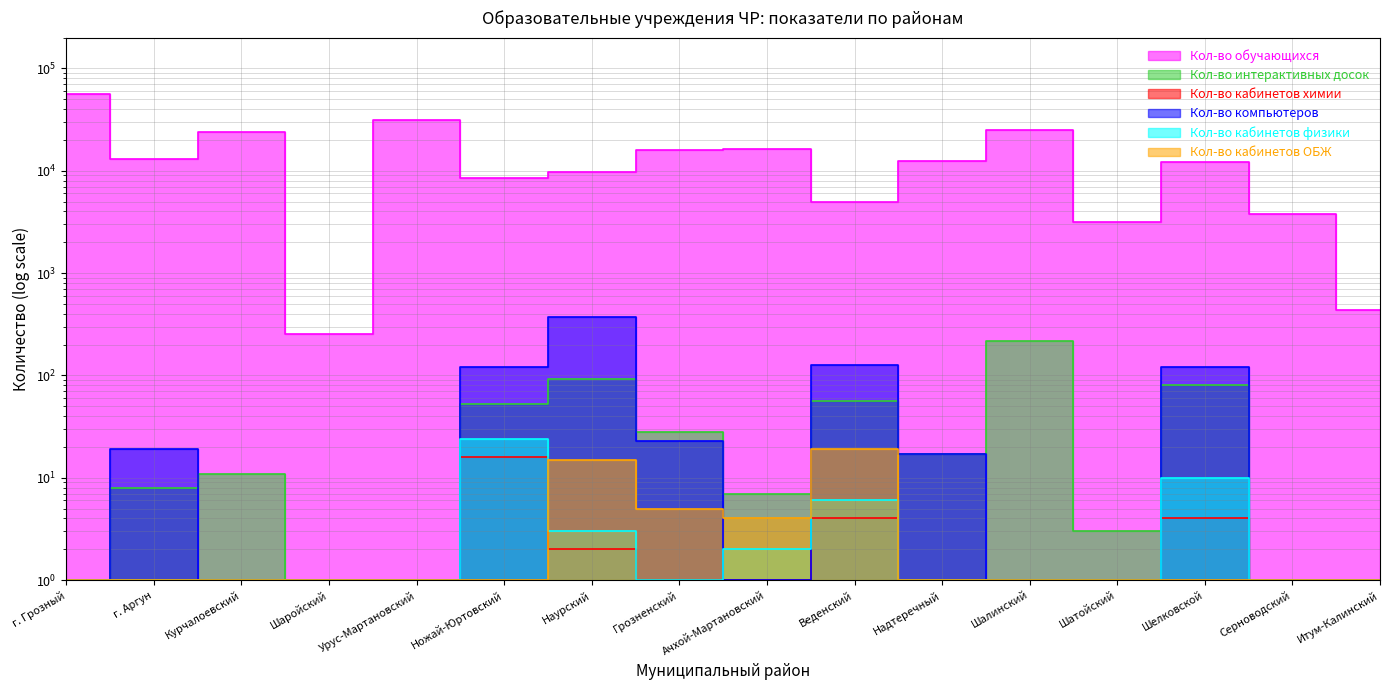

The Кол-во кабинетов физики series shows 1 at Серноводский. True or false?

False